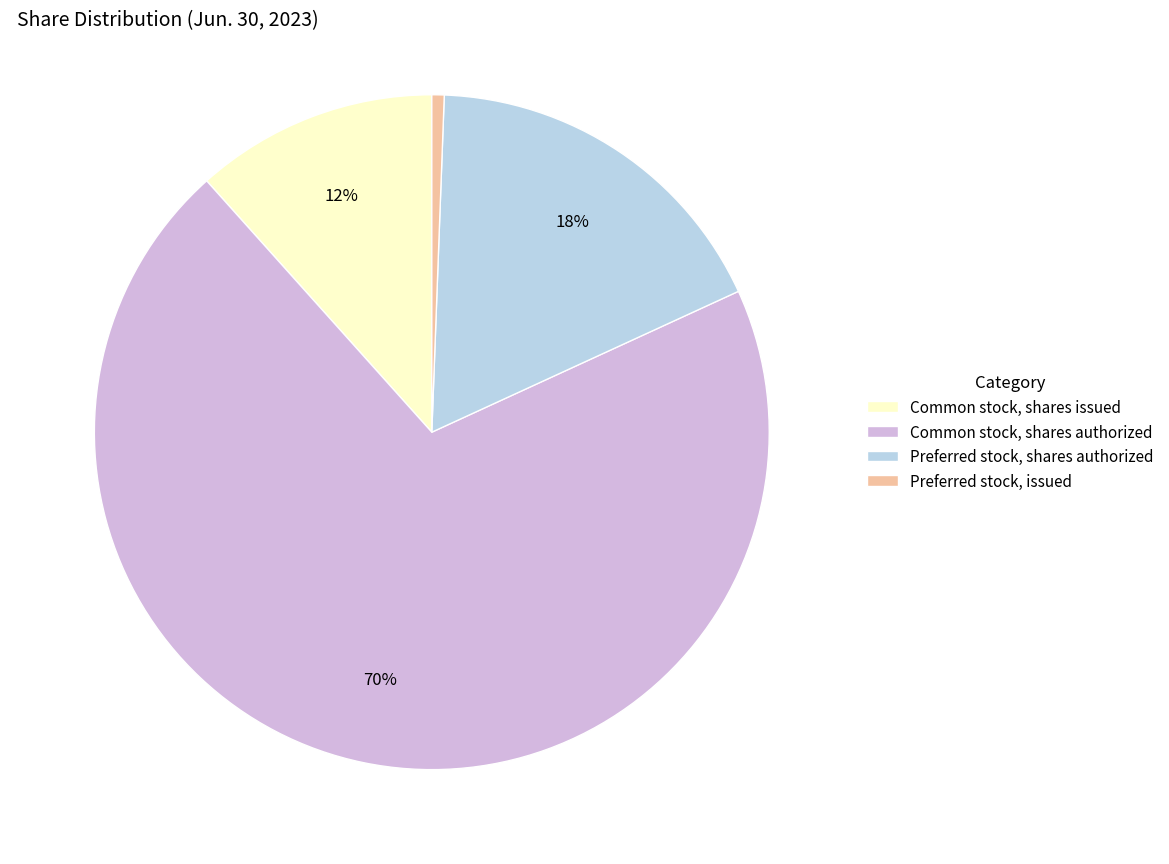

Combined, do Common stock, shares authorized and Preferred stock, shares authorized account for over 50%?

Yes